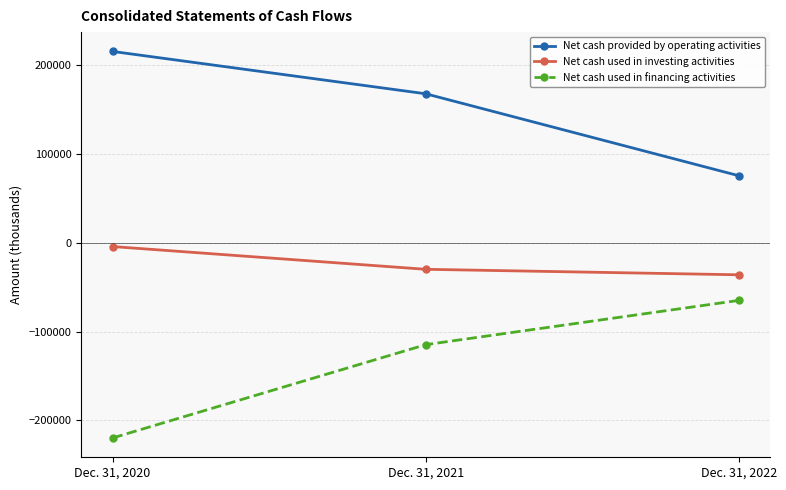

At how many categories does at least one series exceed 208922?

1